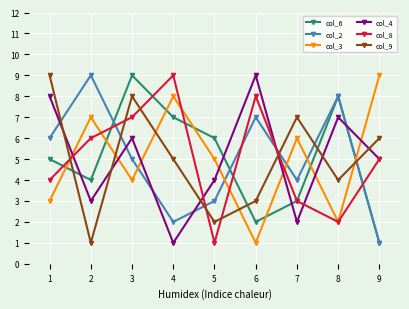

Between 4 and 8, which series saw the biggest shift?

col_8